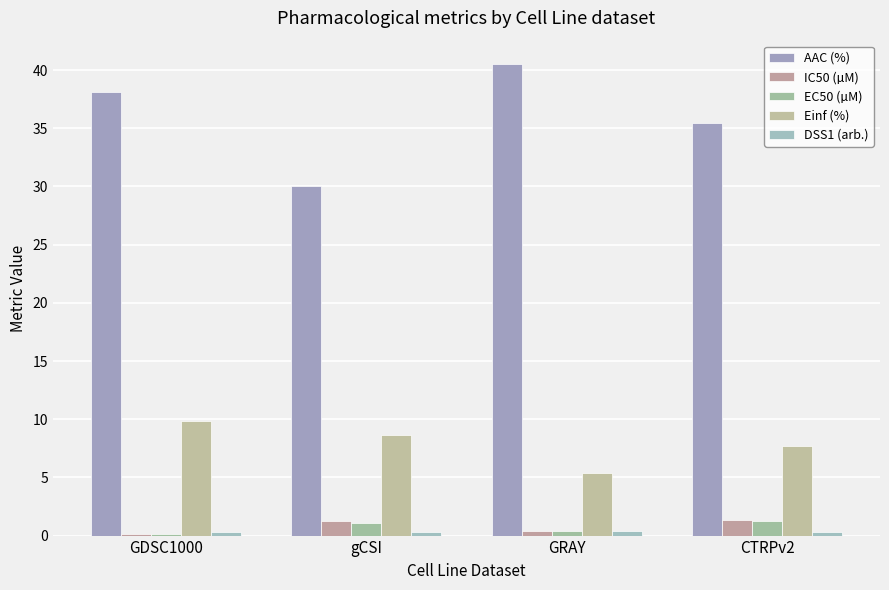

Are the bars grouped side by side (vs. stacked)?

Yes